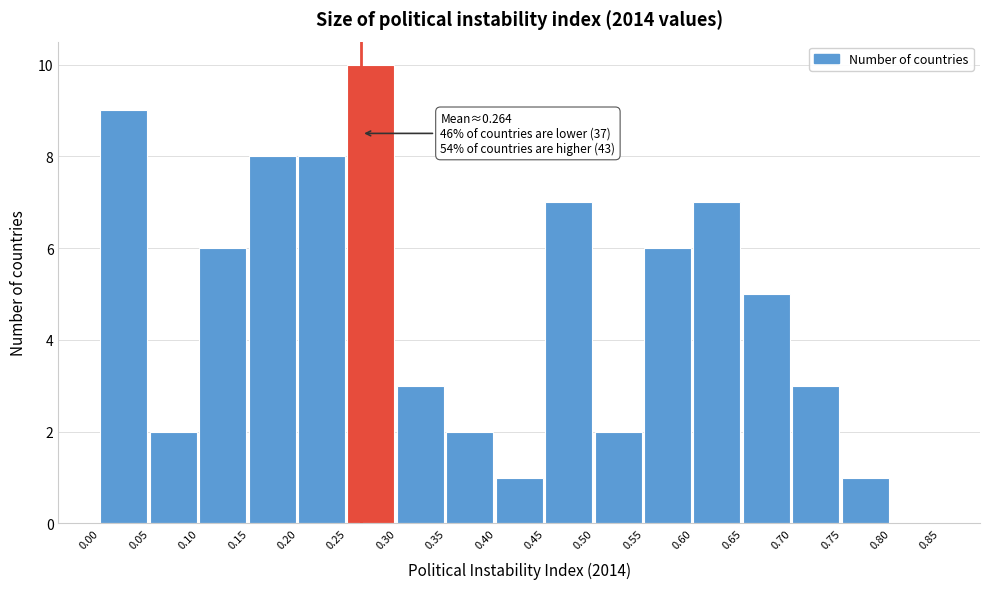

Which range on the x-axis has the tallest bar?

0.25 to 0.30